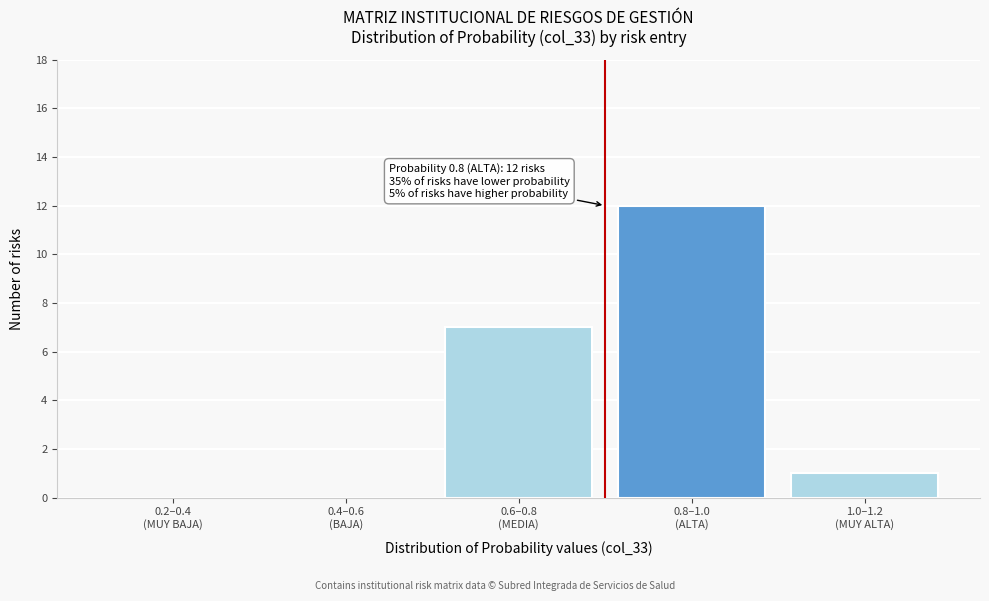

What is the maximum value shown in the chart?

12